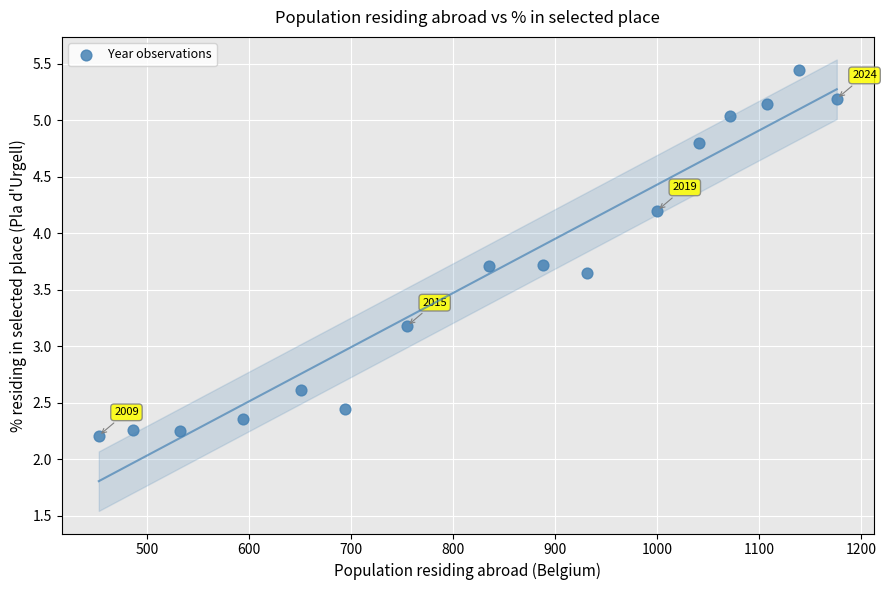

What is the range of X values (max minus min)?

723.0